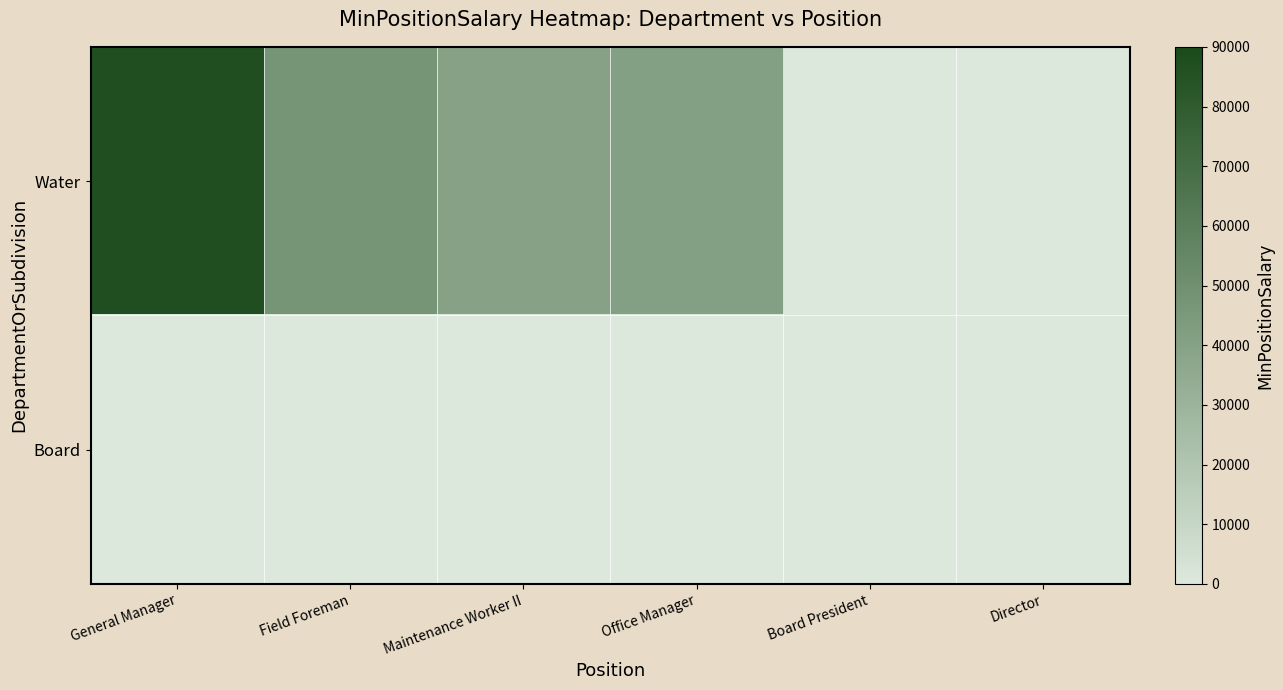

List the series in order of their overall mean, lowest first.

Board, Water